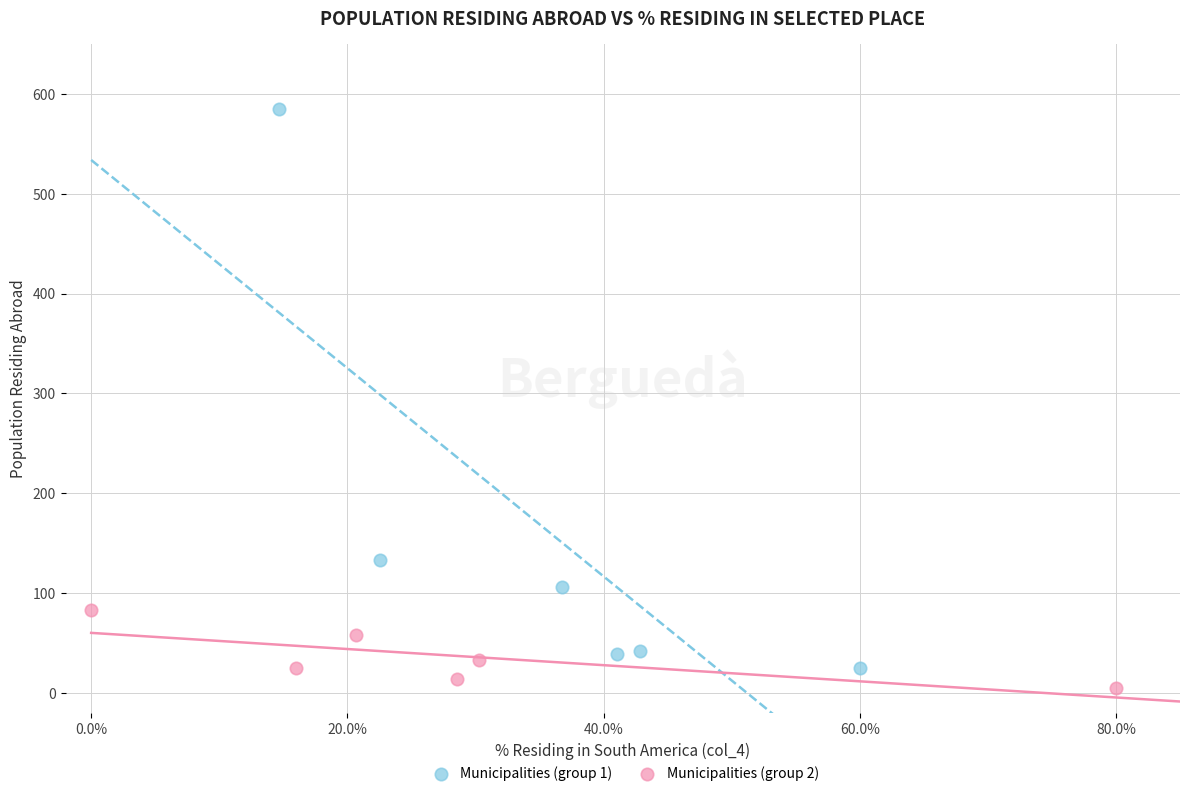

Which series contains the highest Y value?

Municipalities (group 1)